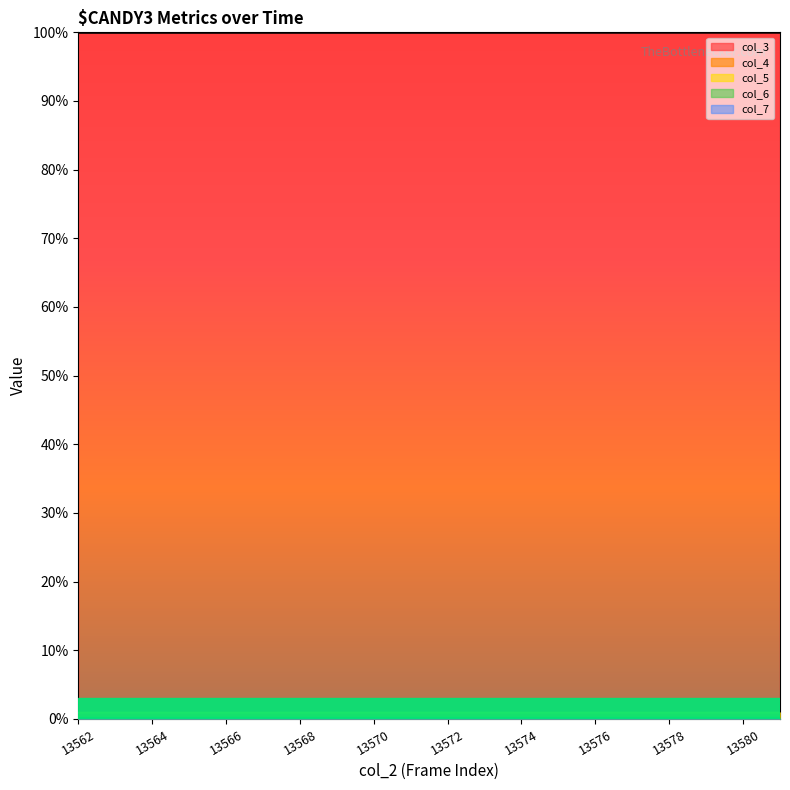

Reading right to left, what are all the values shown in this chart?

col_3: 100.0	100.0	100.0	100.0	100.0	100.0	100.0	100.0	100.0	100.0	100.0	100.0	100.0	100.0	100.0	100.0	100.0	100.0	100.0	100.0
col_4: 0.1	0.1	0.1	0.1	0.1	0.1	0.1	0.1	0.1	0.1	0.1	0.1	0.1	0.1	0.1	0.1	0.1	0.1	0.1	0.1
col_5: 0.9	0.9	0.9	0.9	0.9	0.9	0.9	0.9	0.9	0.9	0.9	0.9	0.9	0.9	0.9	0.9	0.9	0.9	0.9	0.9
col_6: 0.2	0.2	0.2	0.2	0.2	0.2	0.2	0.2	0.2	0.2	0.2	0.2	0.2	0.2	0.2	0.2	0.2	0.2	0.2	0.2
col_7: 0.0	0.0	0.0	0.0	0.0	0.0	0.0	0.0	0.0	0.0	0.0	0.0	0.0	0.0	0.0	0.0	0.0	0.0	0.0	0.0